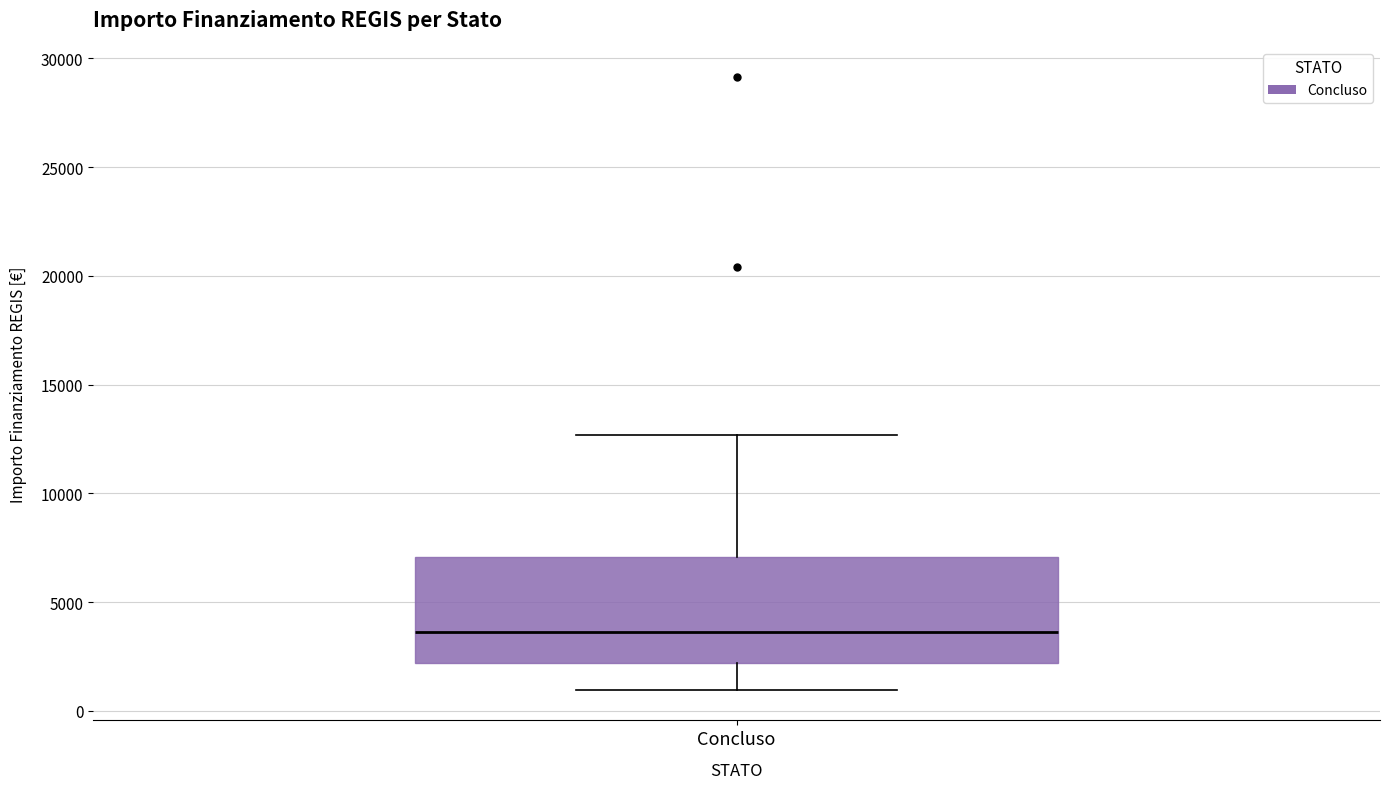

Read this box plot against the y-axis: the position of the median line, the range covered by the box, and the ends of both whiskers. The values are not printed on the chart, so give them approximately, as read against the axis.

median 3500, box 2000 to 7000, whiskers 1000 to 12500